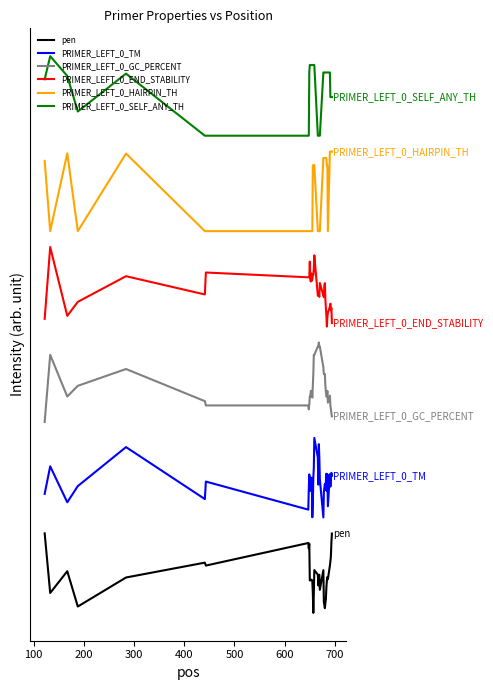

What are all the series names shown in the legend?

pen, PRIMER_LEFT_0_TM, PRIMER_LEFT_0_GC_PERCENT, PRIMER_LEFT_0_END_STABILITY, PRIMER_LEFT_0_HAIRPIN_TH, PRIMER_LEFT_0_SELF_ANY_TH